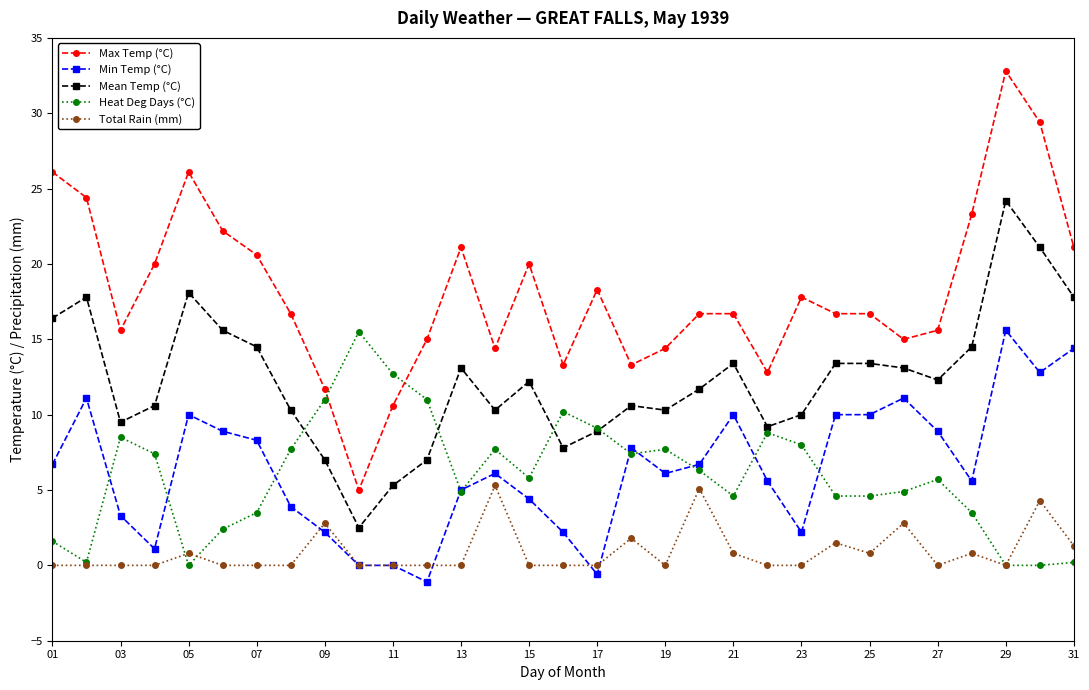

True or false: Mean Temp (°C) and Max Temp (°C) intersect in this chart.

False